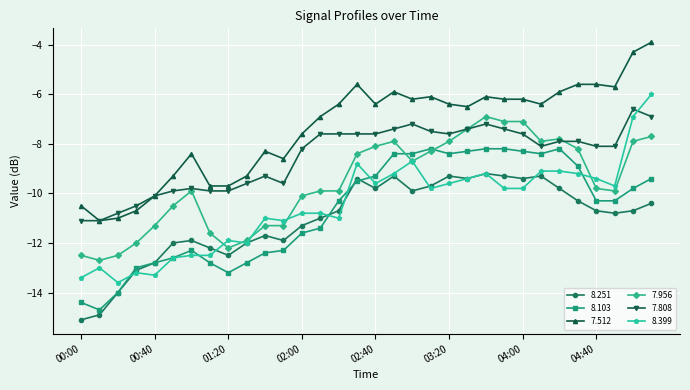

What is the maximum value for 8.399?

-6.0